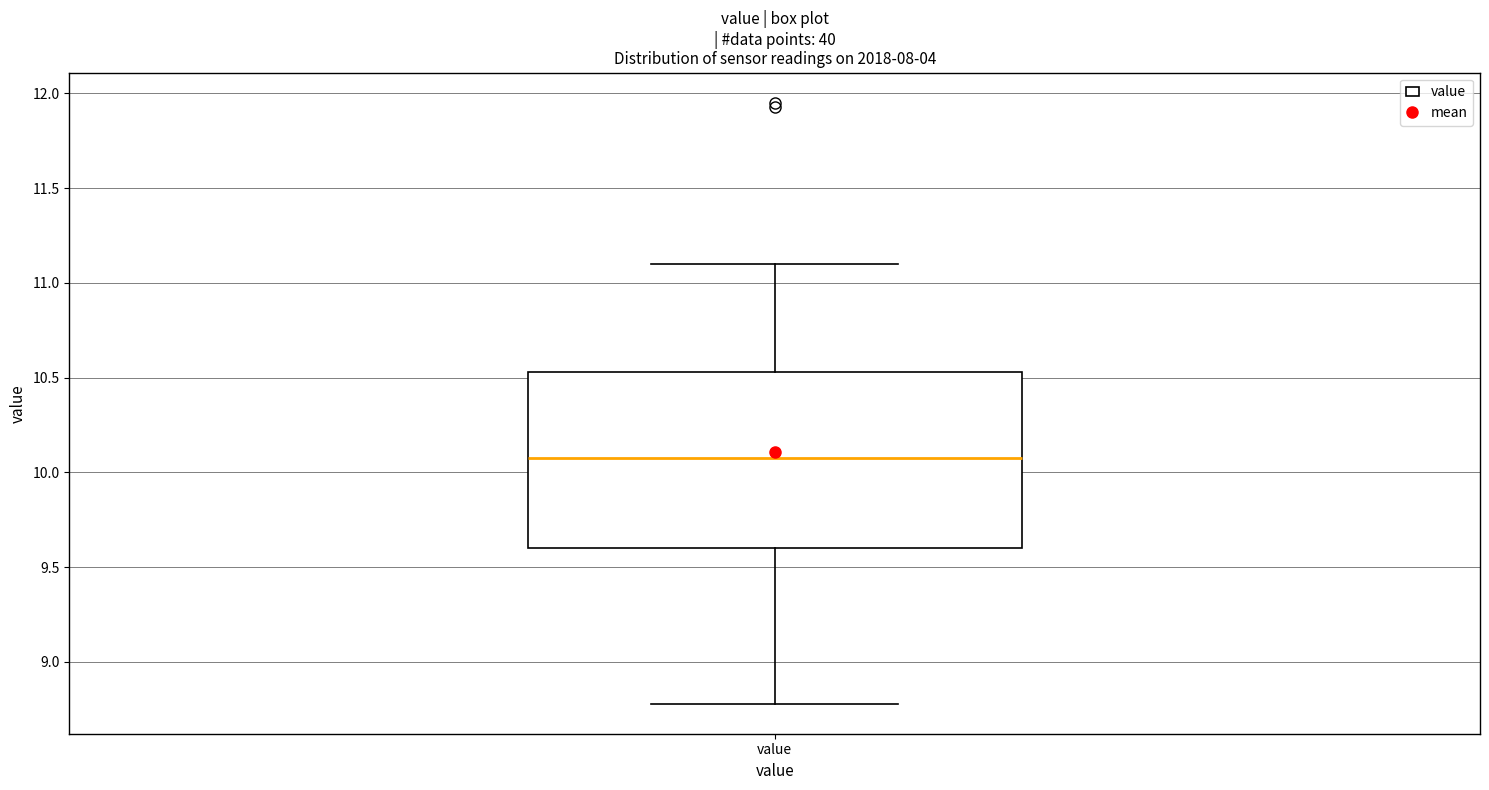

Transcribe this box plot: give where the median line is, the range the box spans, and where the two whiskers end, as read against the y-axis. The values are not printed on the chart, so give them approximately, as read against the axis.

median 10.10, box 9.60 to 10.55, whiskers 8.80 to 11.10